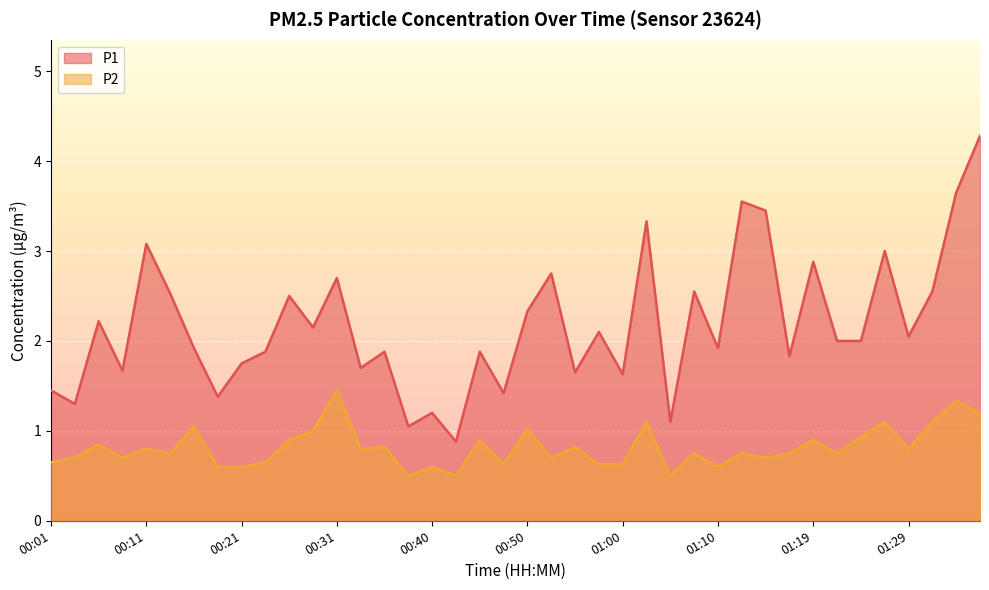

At which category is the sum across all series the highest?

01:37